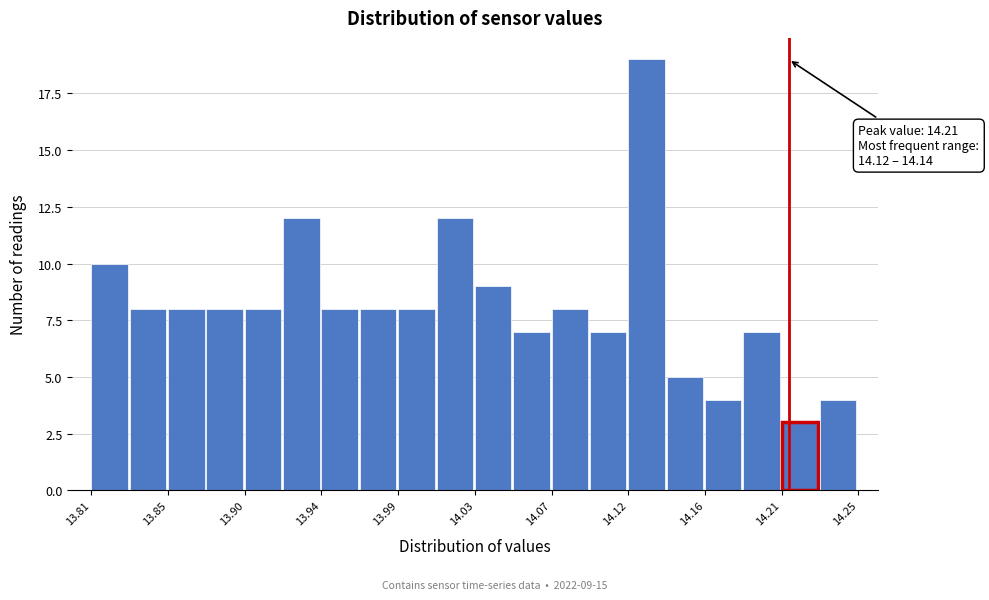

Which range on the x-axis has the tallest bar?

14.118 to 14.140